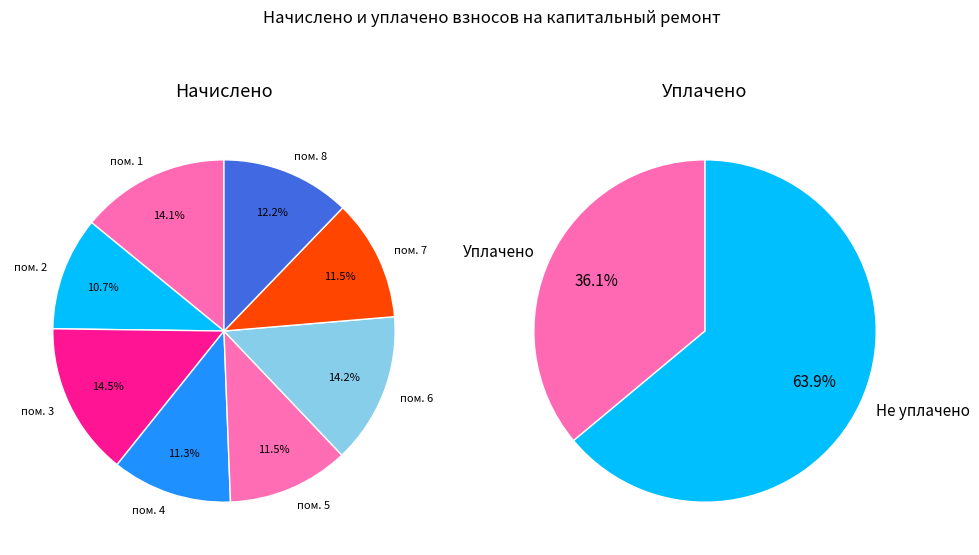

To the nearest percent, what is the combined percentage of 7 and 1?

26%